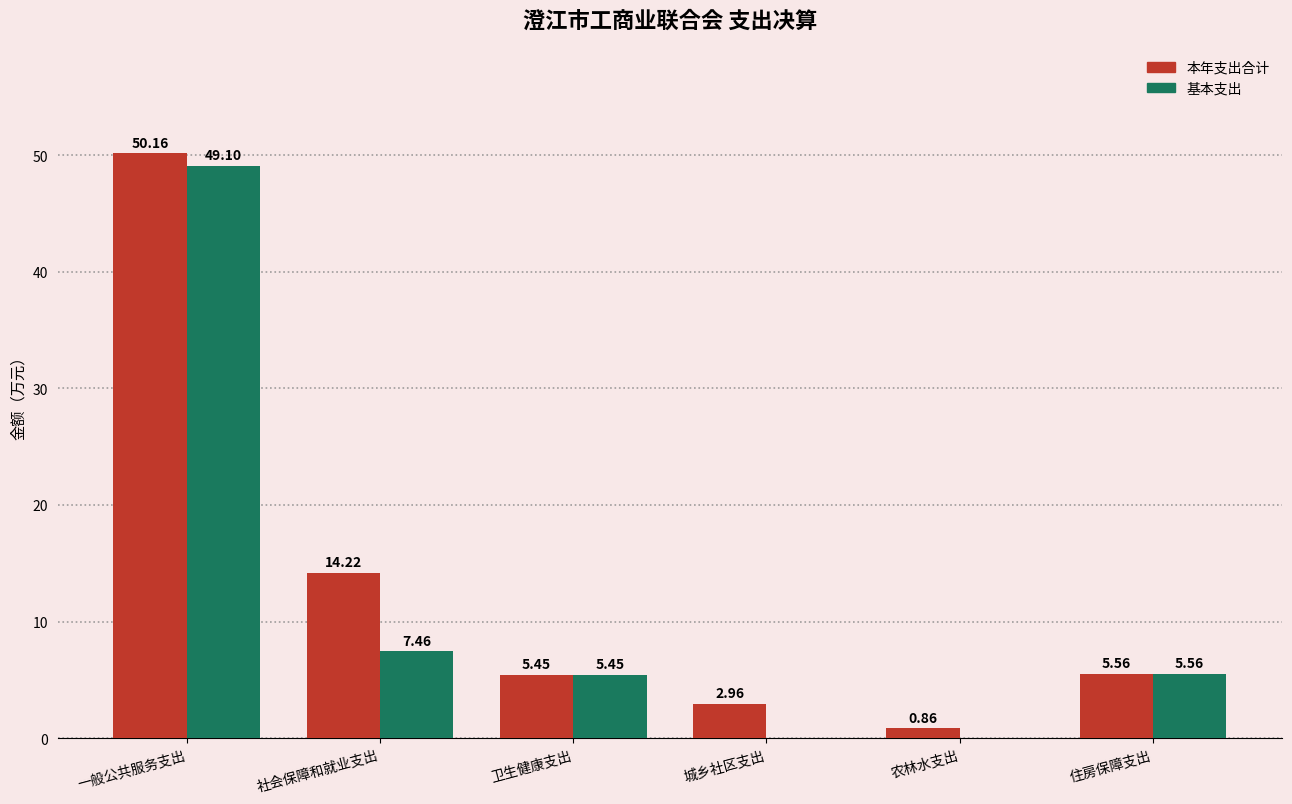

How many series are shown in this chart?

2